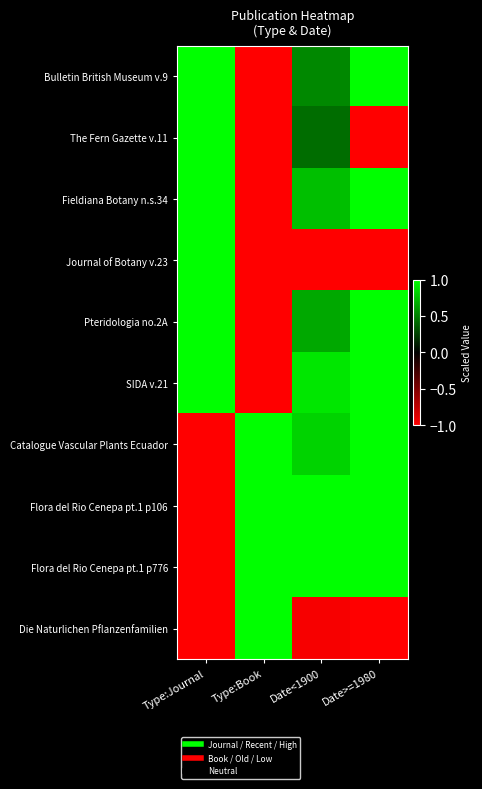

How many categories are shown in the chart?

4